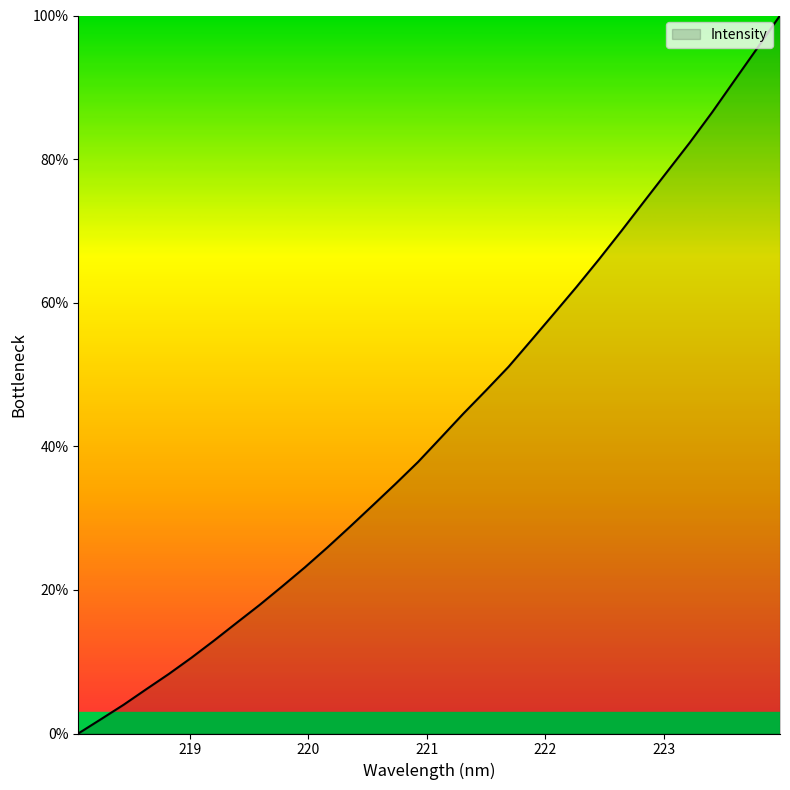

What is the difference between the maximum and minimum values?

100.0